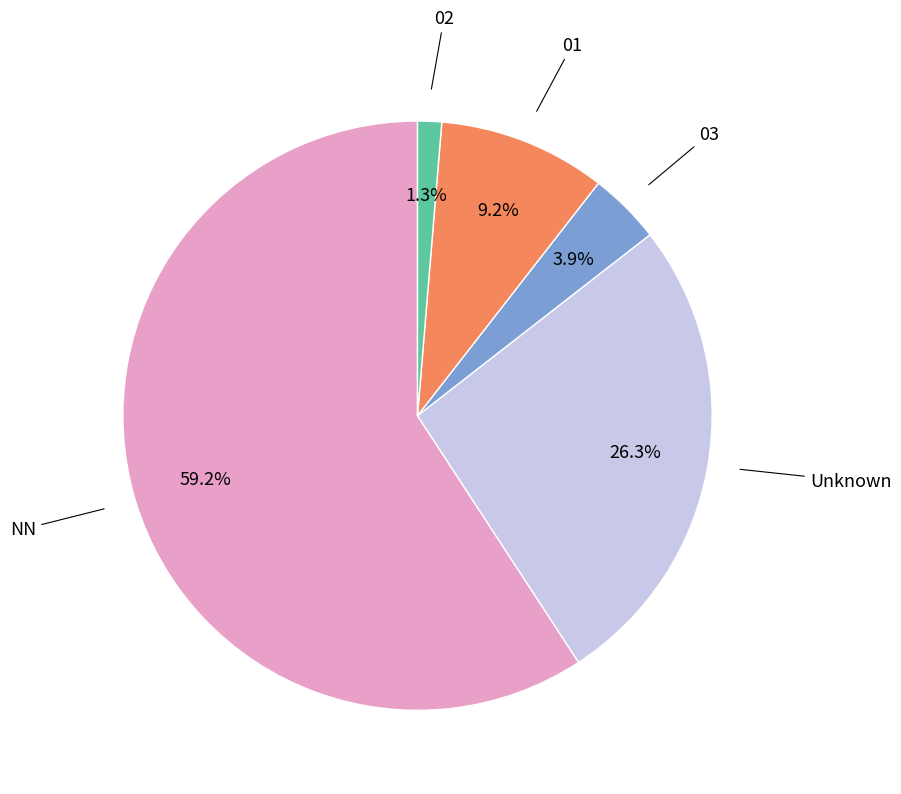

Does any single category account for the majority?

Yes